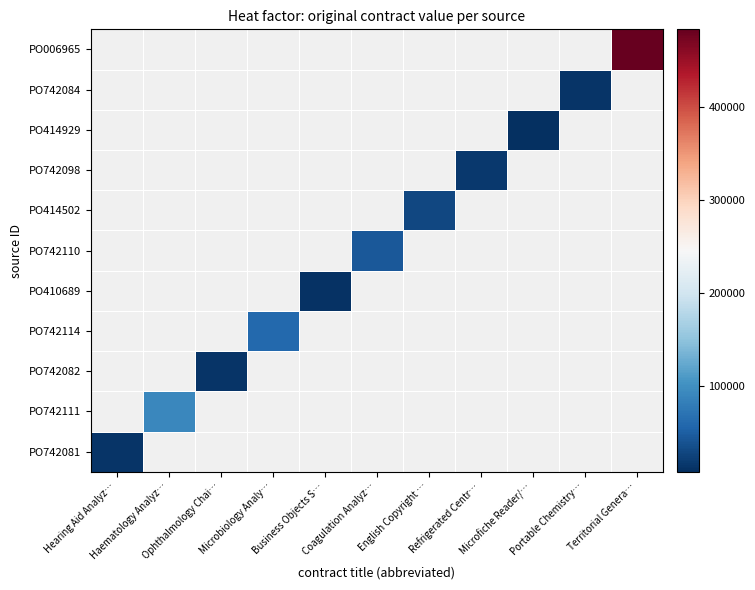

How many values in PO742098 are above zero?

1